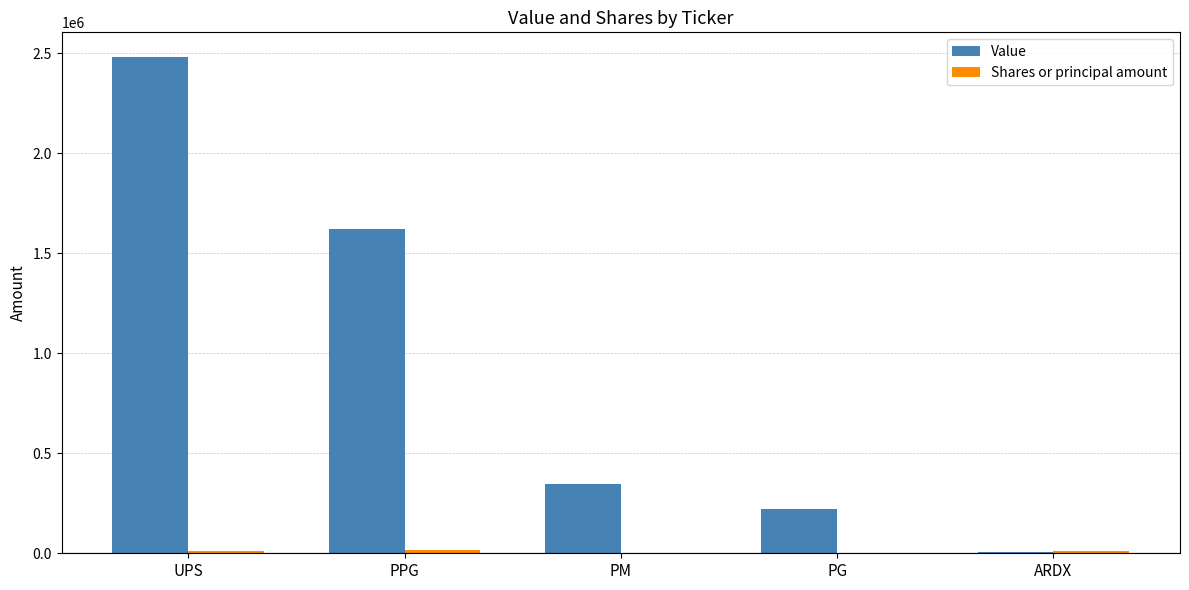

The value of Value at UPS is 2481000. True or false?

True